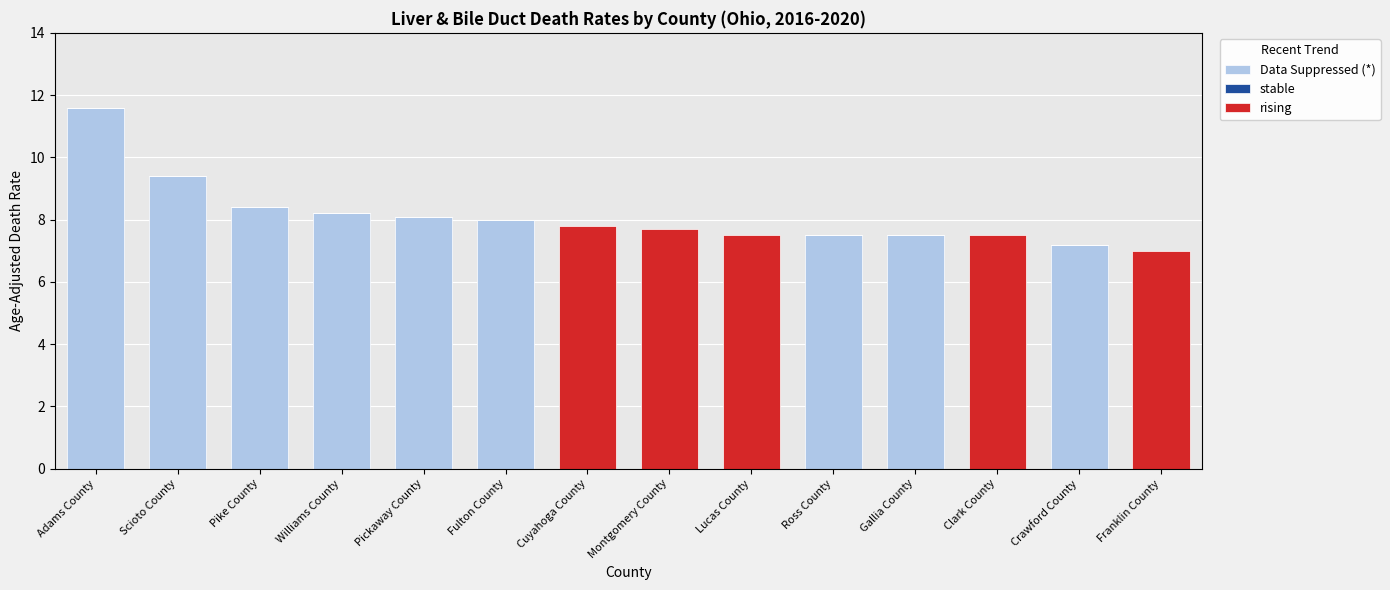

The Data Suppressed (*) series shows 5.3 at Montgomery County. True or false?

False